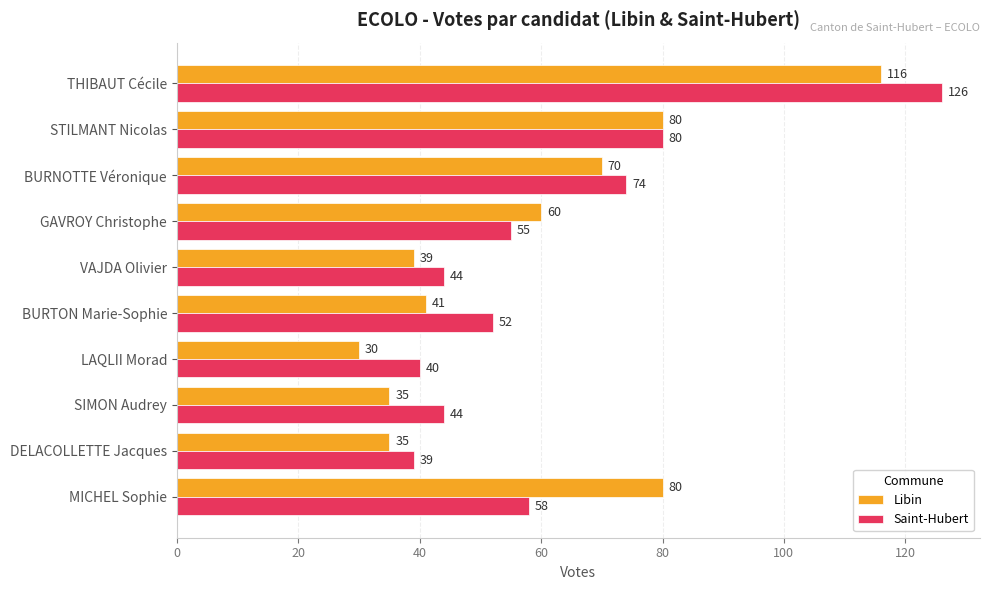

What is the minimum value for Saint-Hubert?

39